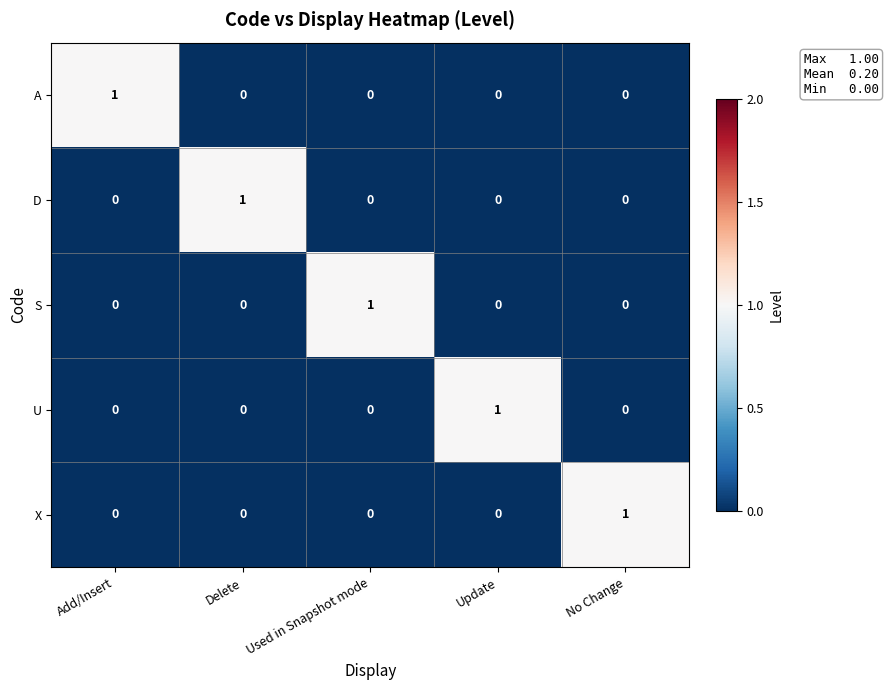

Is it true that A equals 1 at Update?

False